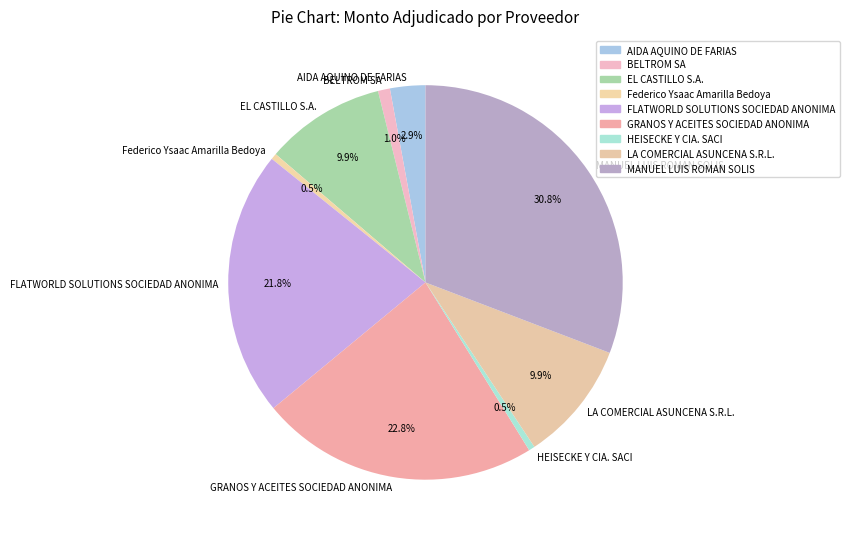

Which category has the biggest portion of the pie?

MANUEL LUIS ROMAN SOLIS